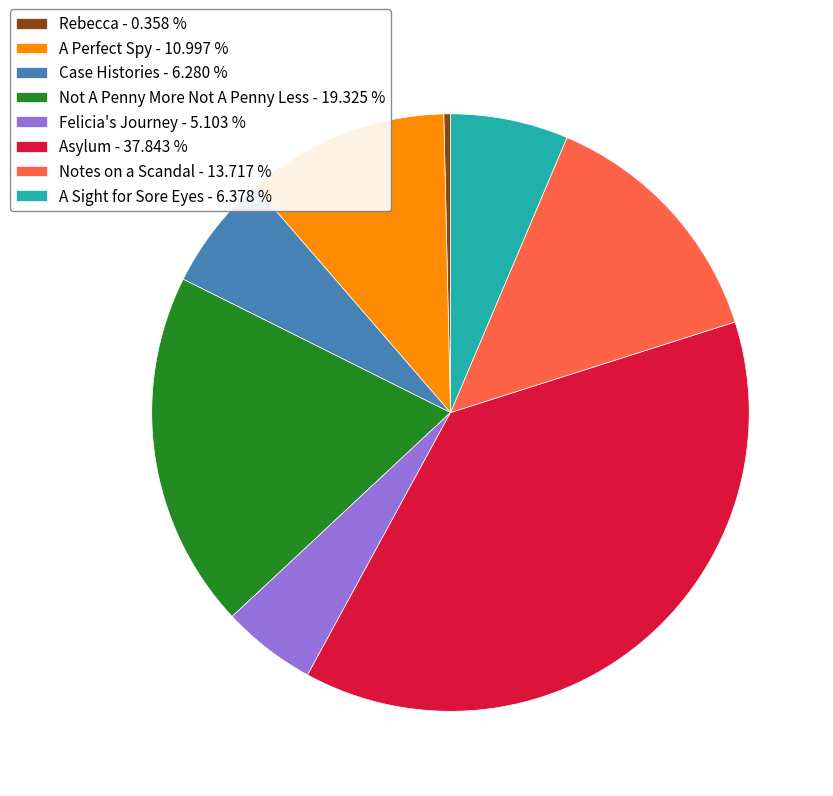

Is there a majority slice in this chart?

No